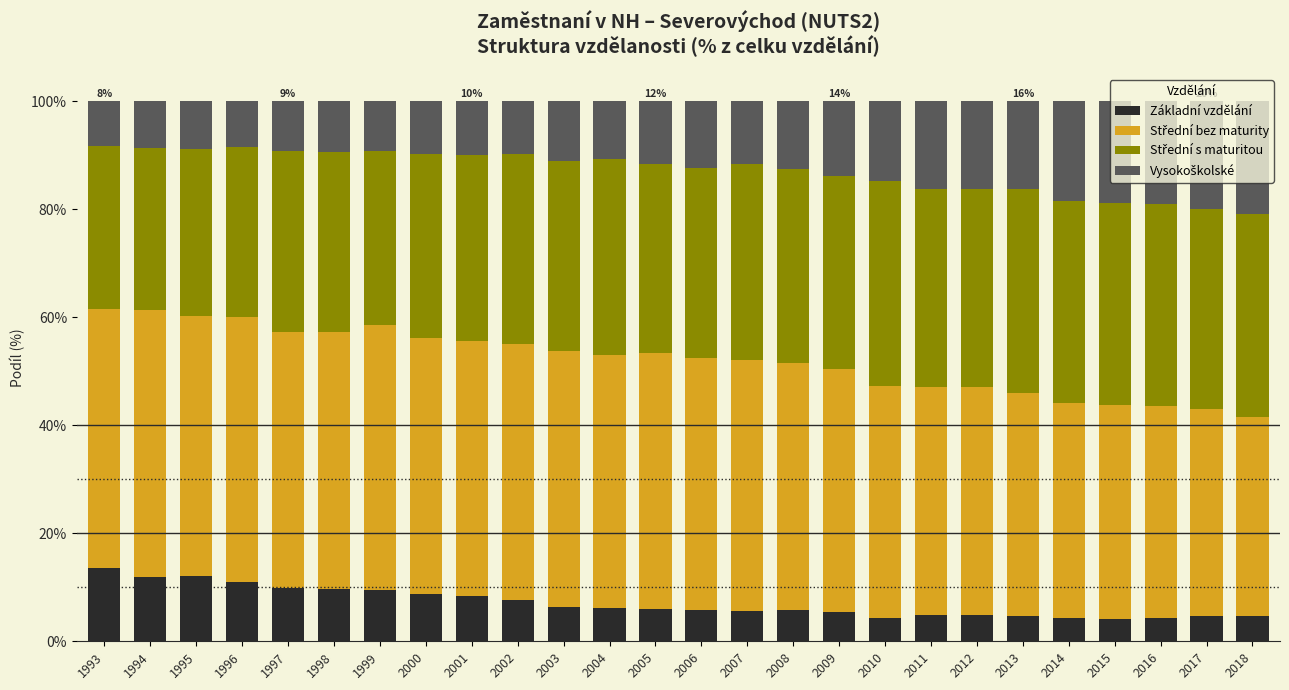

What is the sum of all Základní vzdělání values?

184.1